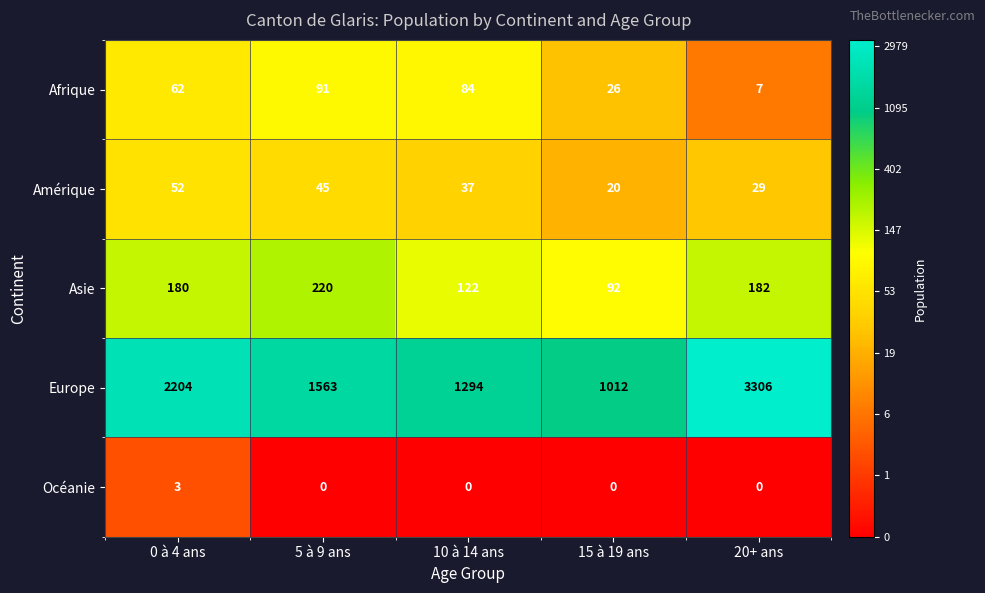

The Asie series shows 180 at 0 à 4 ans. True or false?

True